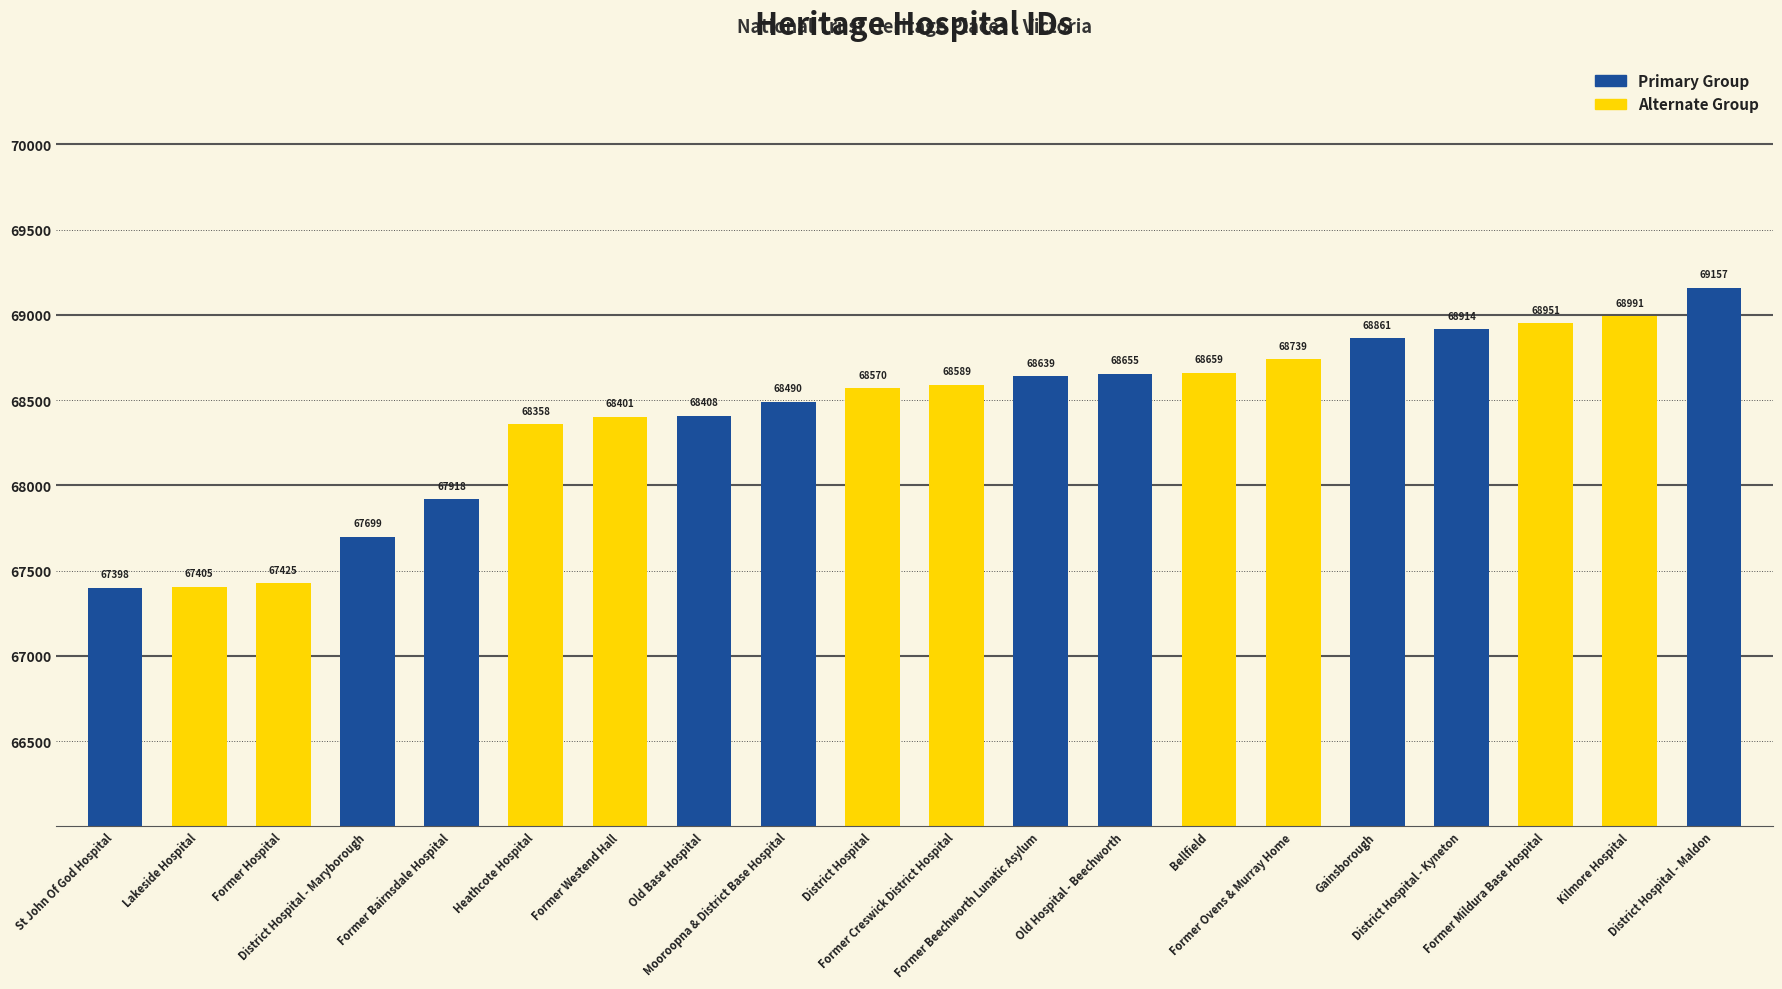

What is the difference between the values at Former Mildura Base Hospital and Lakeside Hospital?

1546